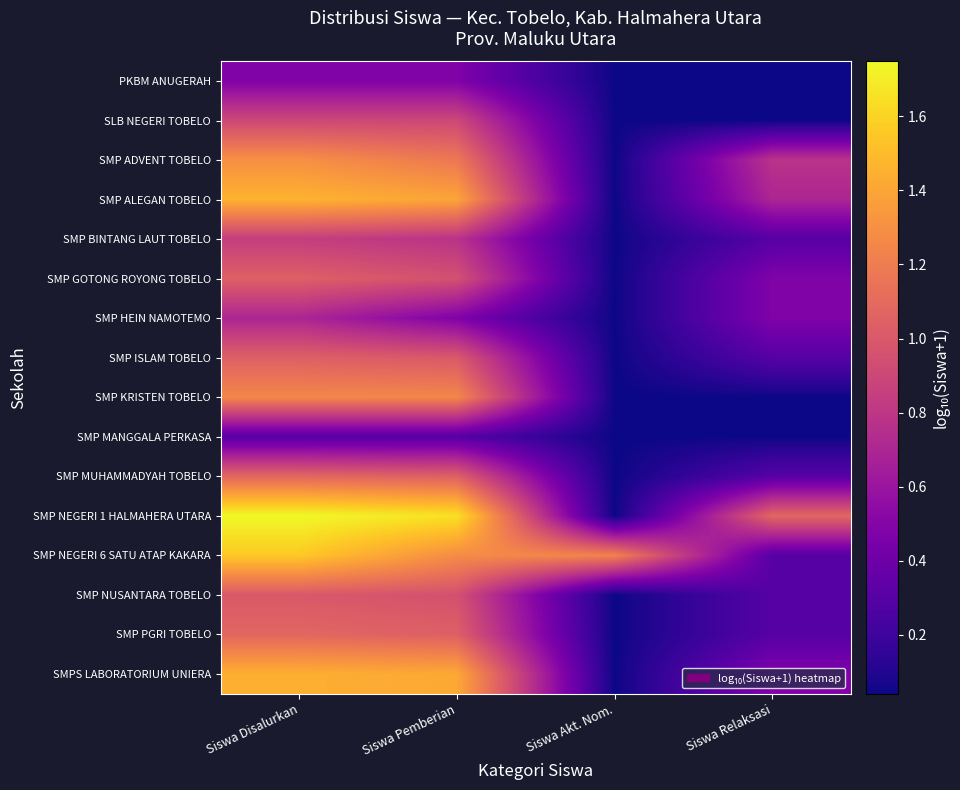

At Siswa Akt. Nom., list the series in order from smallest to largest.

PKBM ANUGERAH, SLB NEGERI TOBELO, SMP ADVENT TOBELO, SMP ALEGAN TOBELO, SMP BINTANG LAUT TOBELO, SMP GOTONG ROYONG TOBELO, SMP HEIN NAMOTEMO, SMP ISLAM TOBELO, SMP KRISTEN TOBELO, SMP MANGGALA PERKASA, SMP MUHAMMADYAH TOBELO, SMP NEGERI 1 HALMAHERA UTARA, SMP NUSANTARA TOBELO, SMP PGRI TOBELO, SMPS LABORATORIUM UNIERA, SMP NEGERI 6 SATU ATAP KAKARA